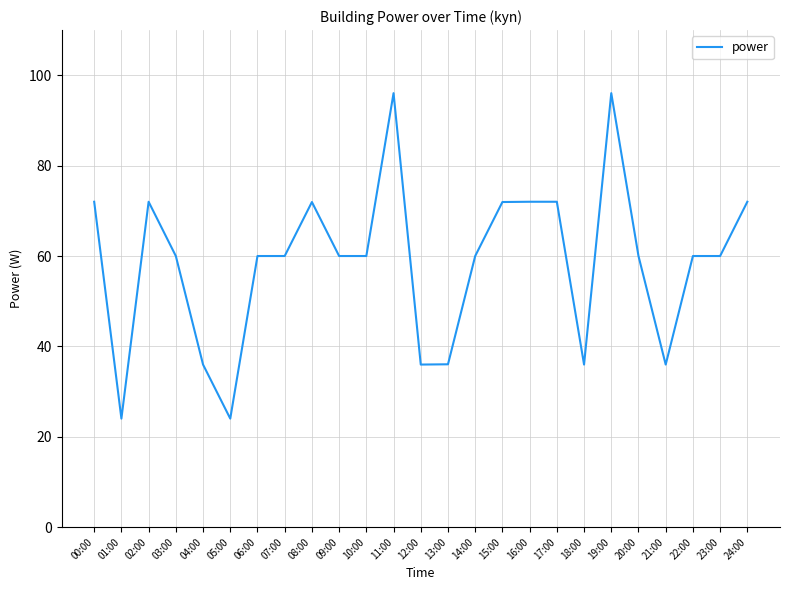

What is the sum of the values at 22:00 and 19:00?

156.0